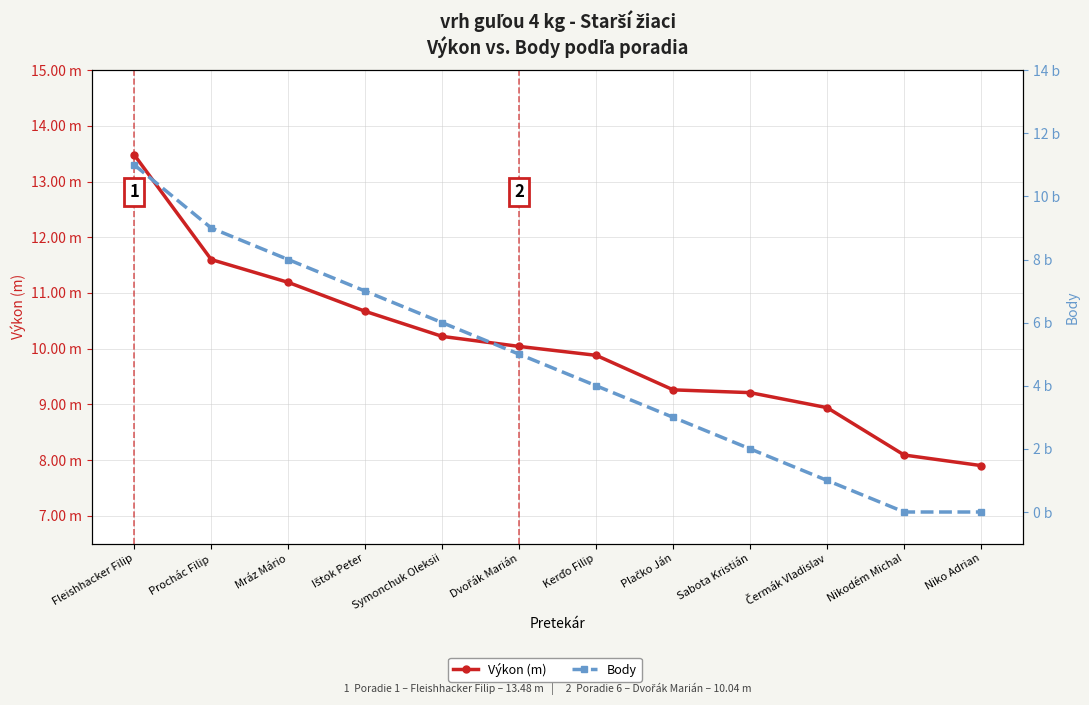

At how many categories does at least one series exceed 3?

12